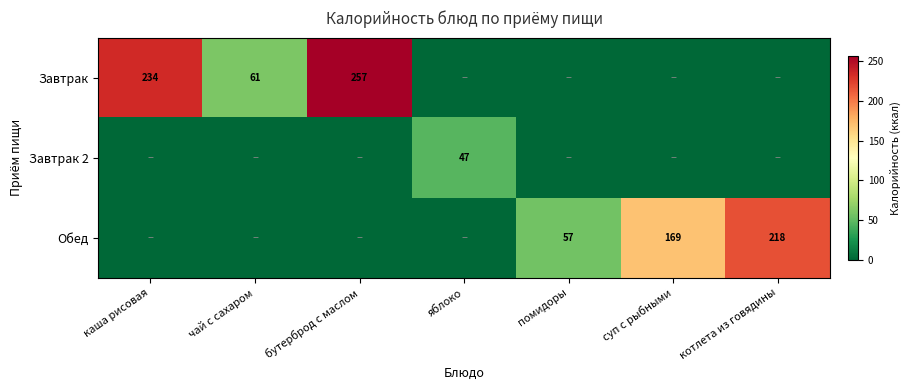

True or false: Завтрак has a value of 13 at чай с сахаром.

False